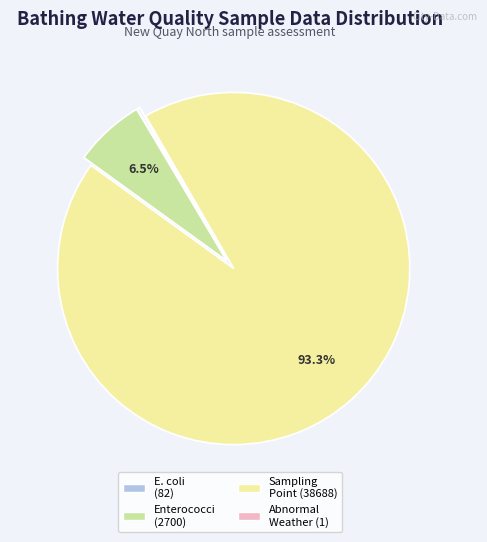

Is there any slice that represents more than half of the pie?

Yes